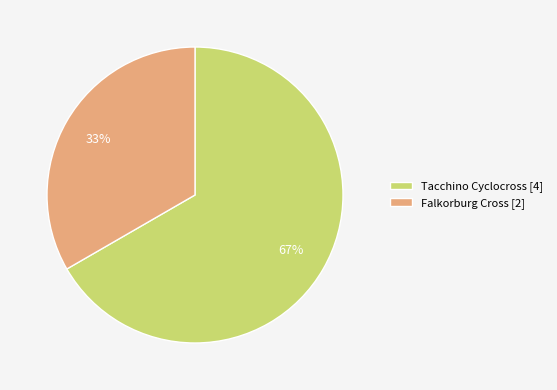

Which slice is the smallest?

Falkorburg Cross